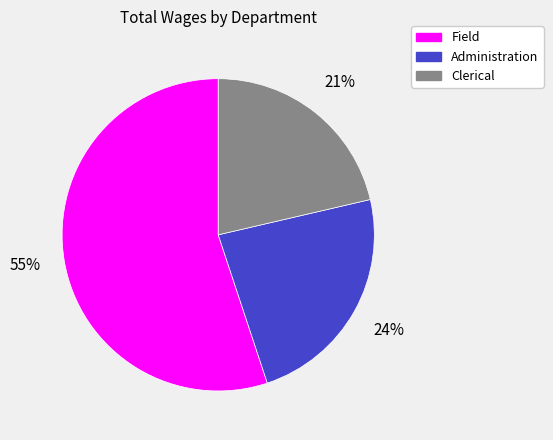

To the nearest percent, what portion does Administration represent?

24%